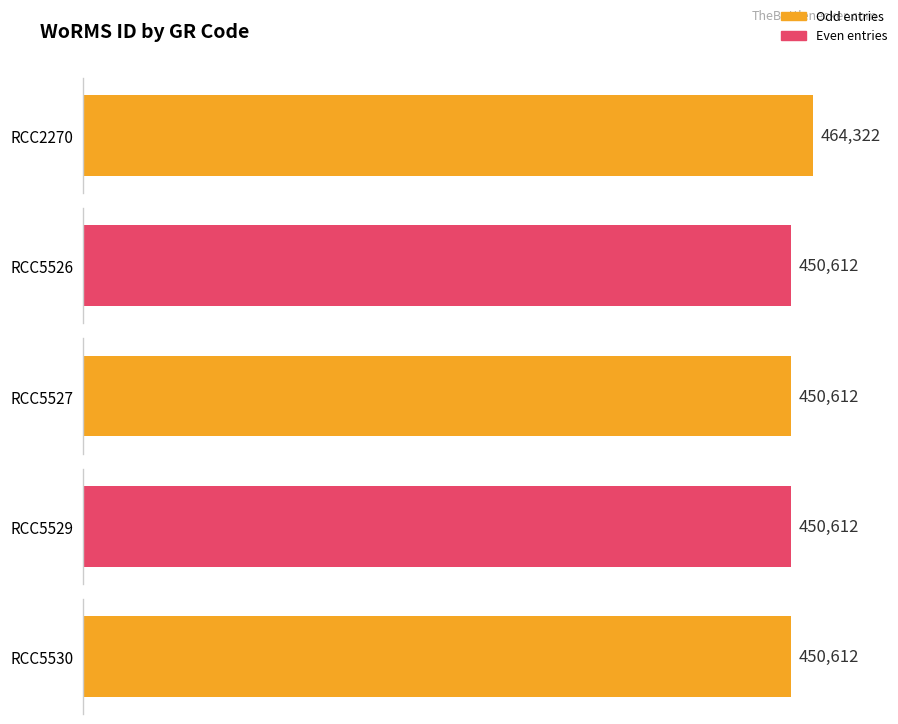

List the labels in order of value, largest first.

RCC2270, RCC5526, RCC5527, RCC5529, RCC5530